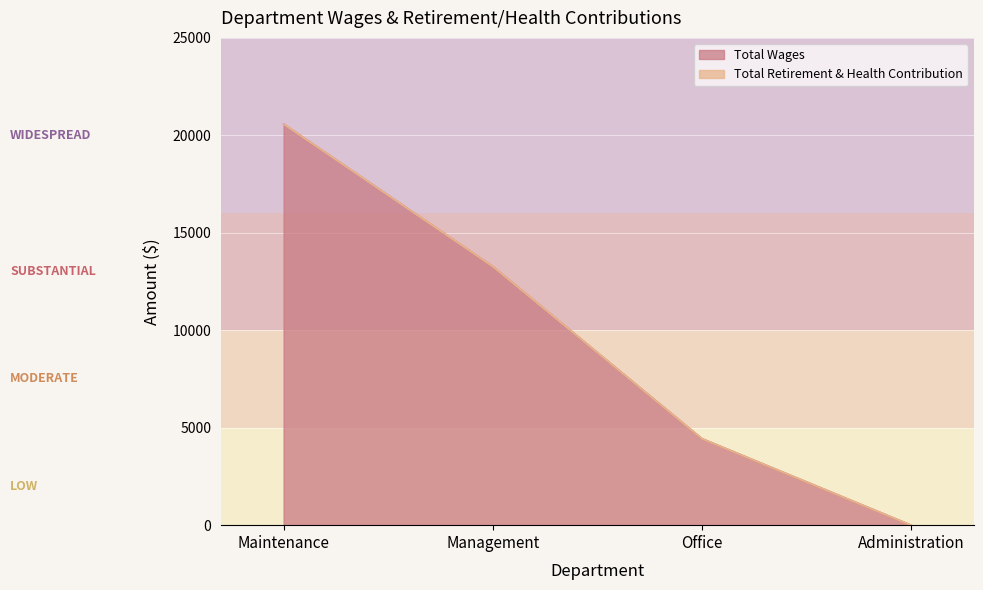

Rank the categories by value from highest to lowest.

Maintenance, Management, Office, Administration